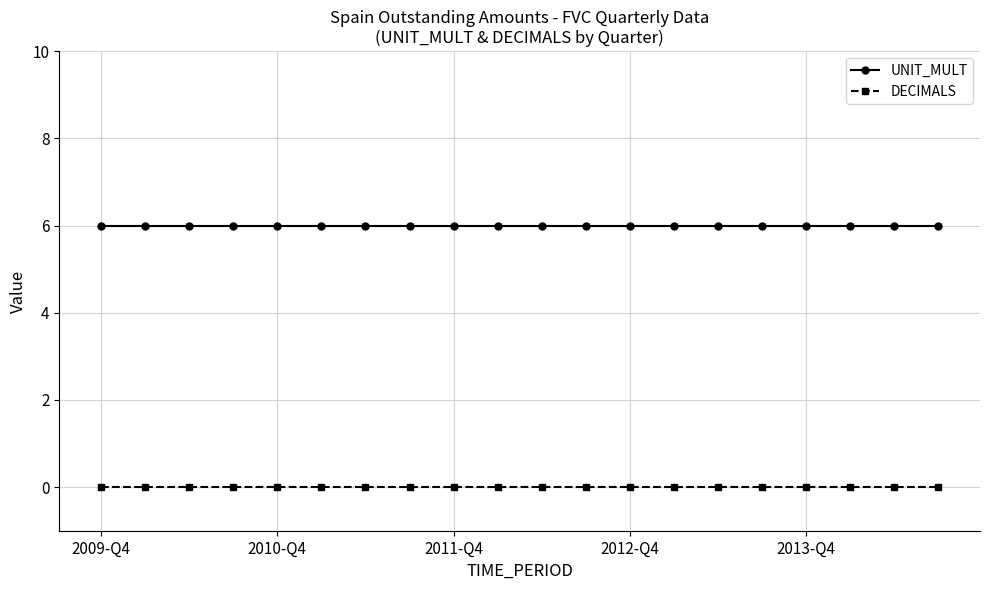

List the series in order of their peak value, highest first.

UNIT_MULT, DECIMALS